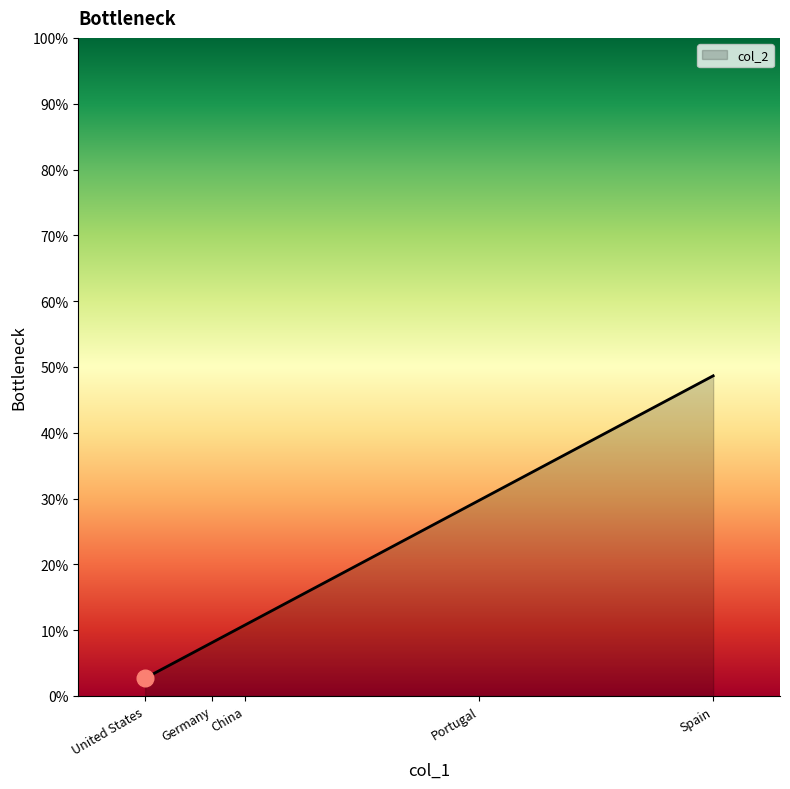

What is the change in value from Germany to China?

+2.7